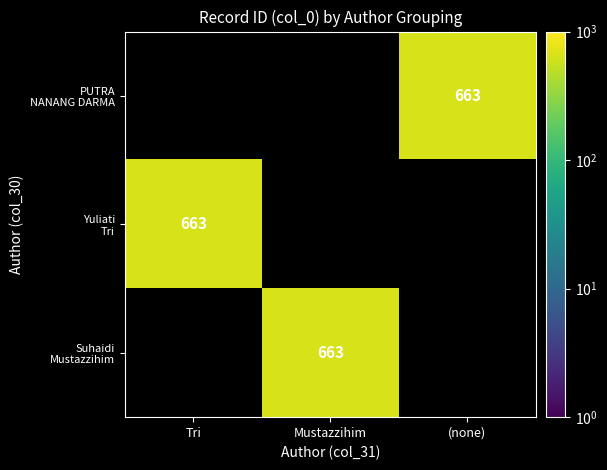

Which series has the widest spread of values?

Yuliati Tri